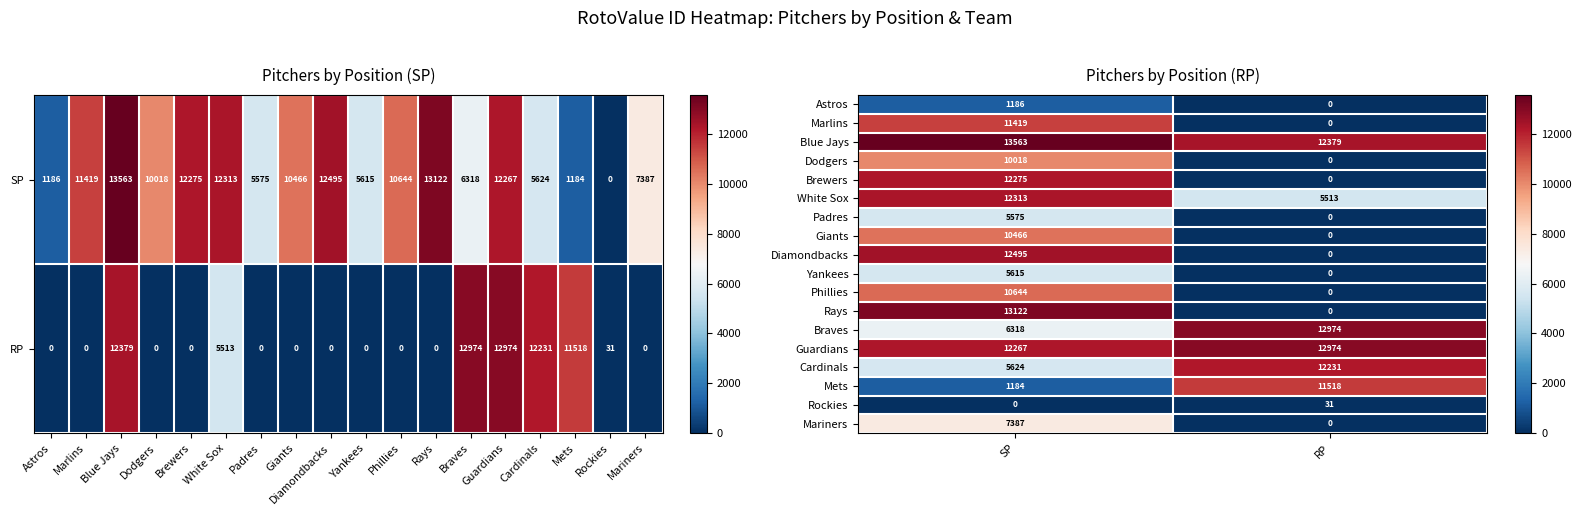

The value of Astros at SP is 1186. True or false?

True